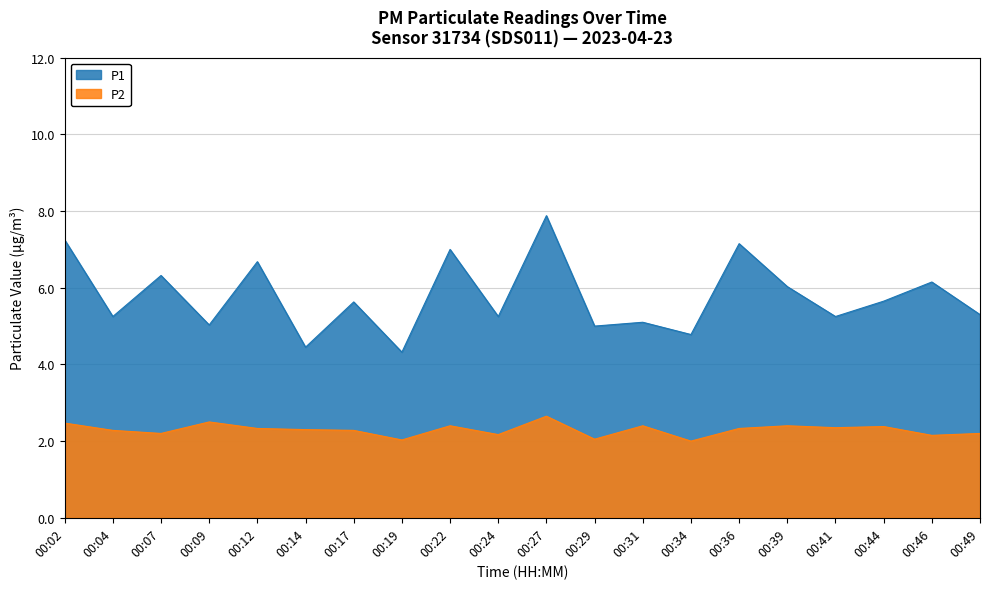

How many lines are shown in the chart?

2